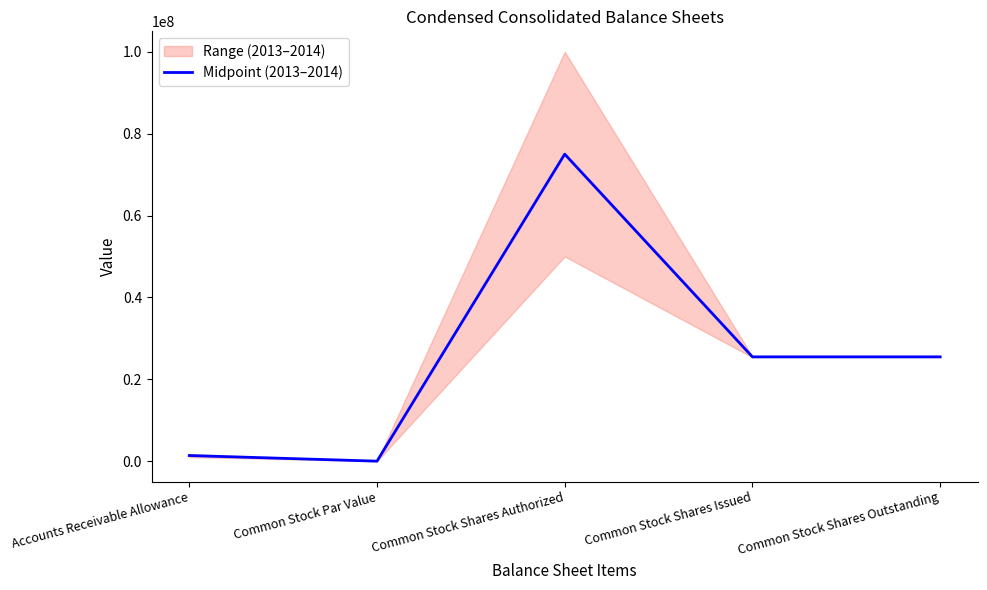

Where is the first local maximum?

Common Stock Shares Authorized